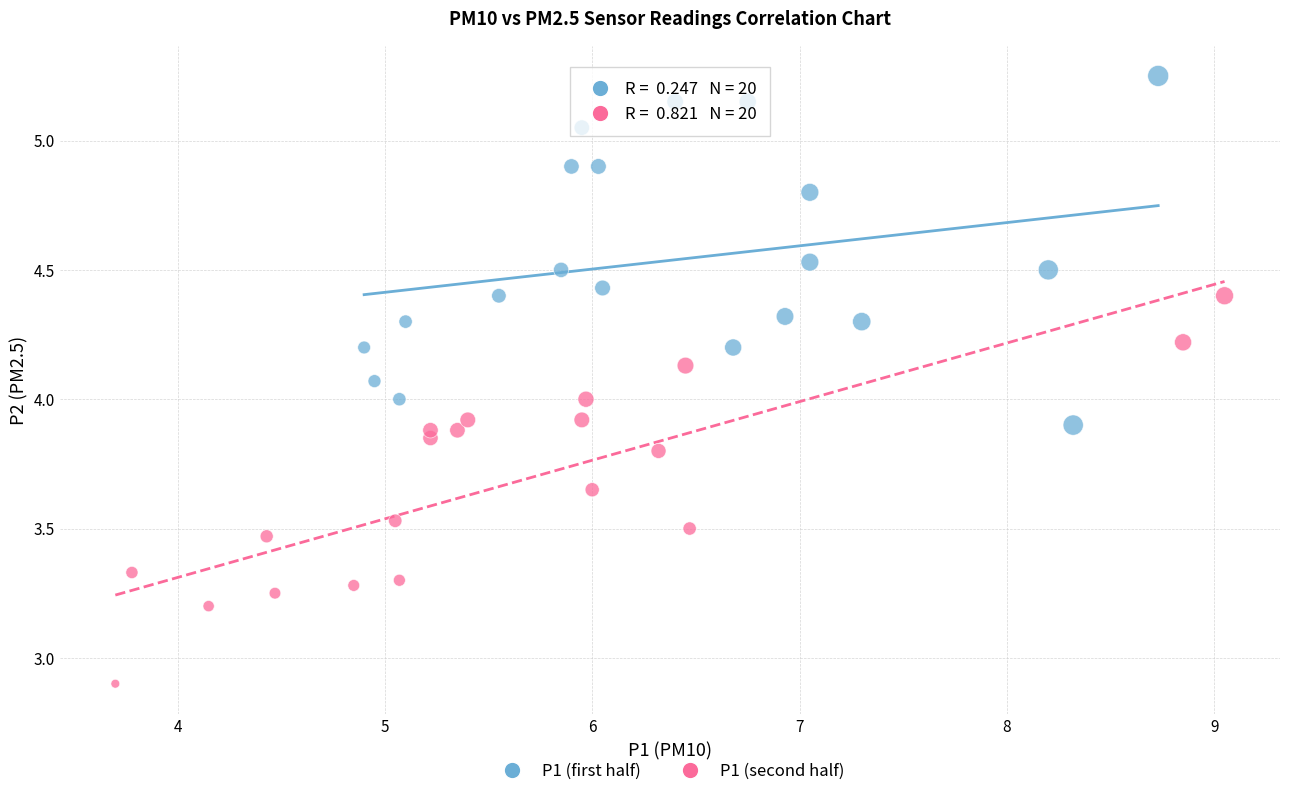

Which series contains the highest Y value?

P1 (first half)